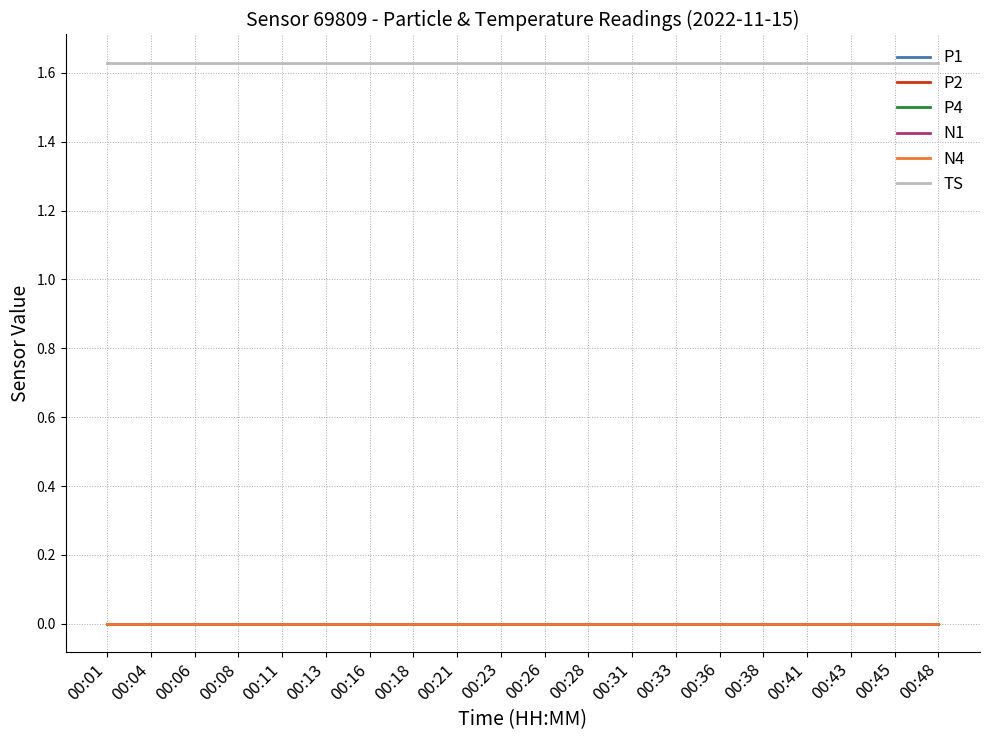

Does the chart display data point markers on the line(s)?

No